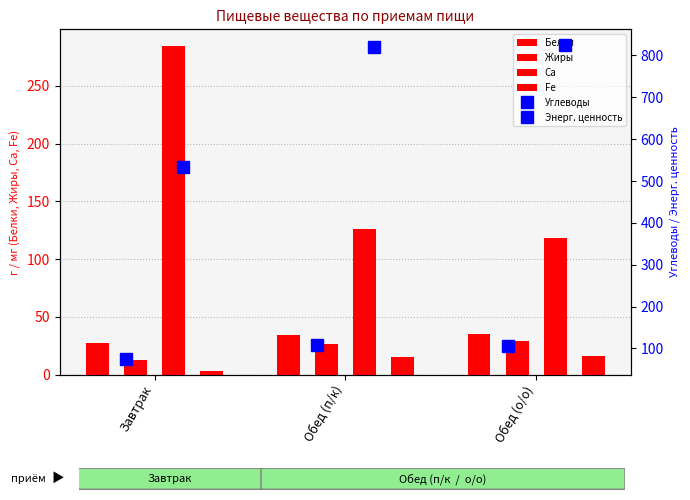

Which label corresponds to the largest value in the chart?

Обед (о/о)